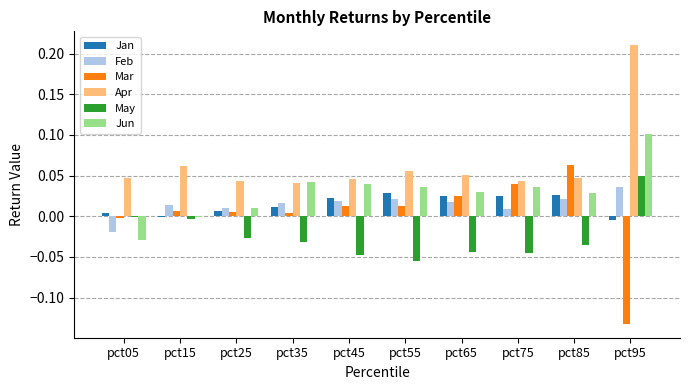

Which series changed the most between pct85 and pct95?

Mar